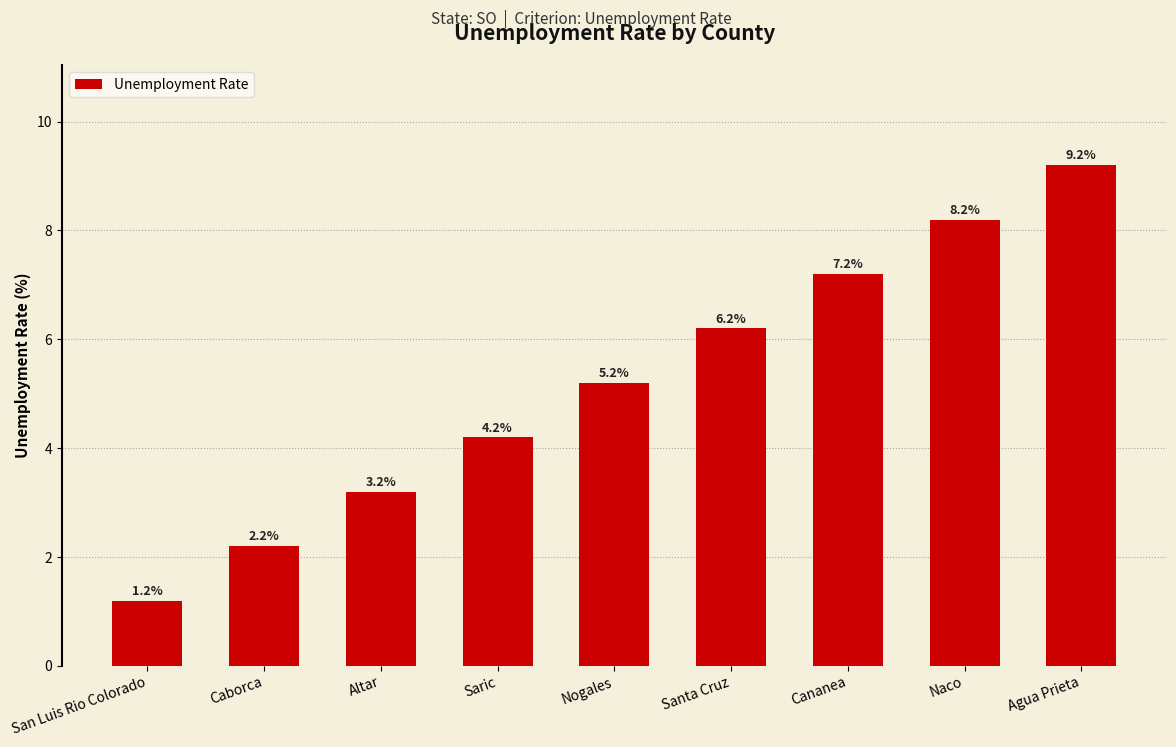

What is the sum of the values at Caborca and Naco?

10.4